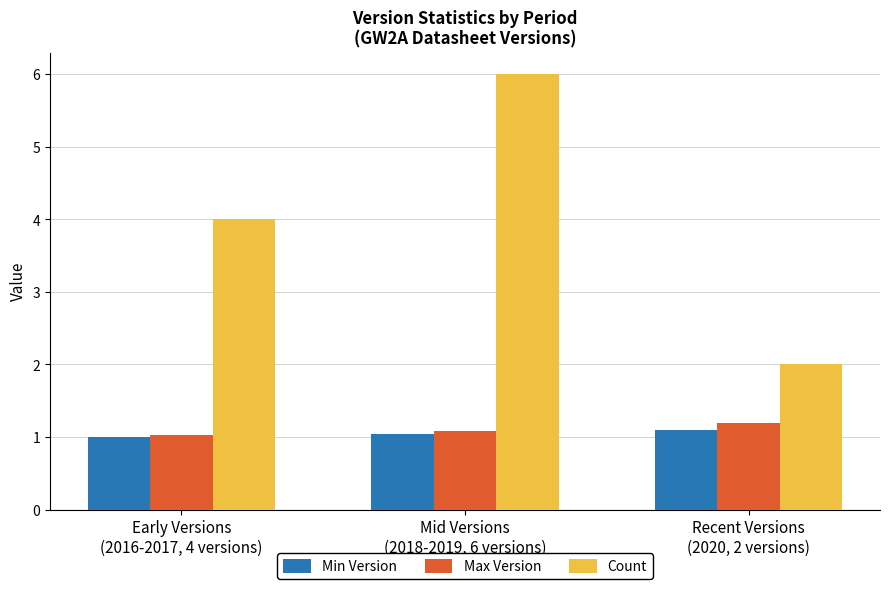

What position from the right is Recent Versions
(2020, 2 versions)?

1